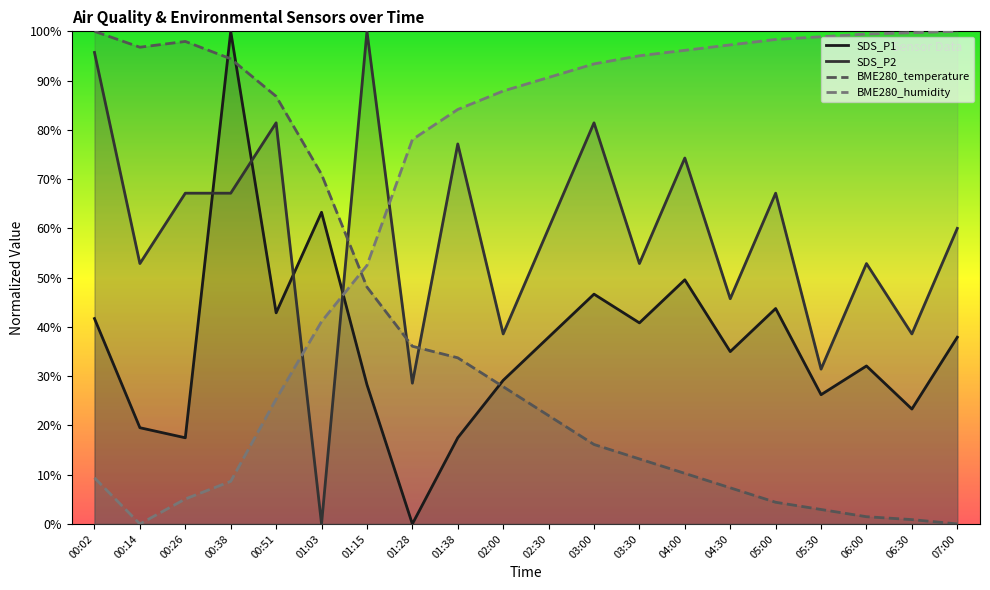

Which label corresponds to the smallest value in the chart?

01:28